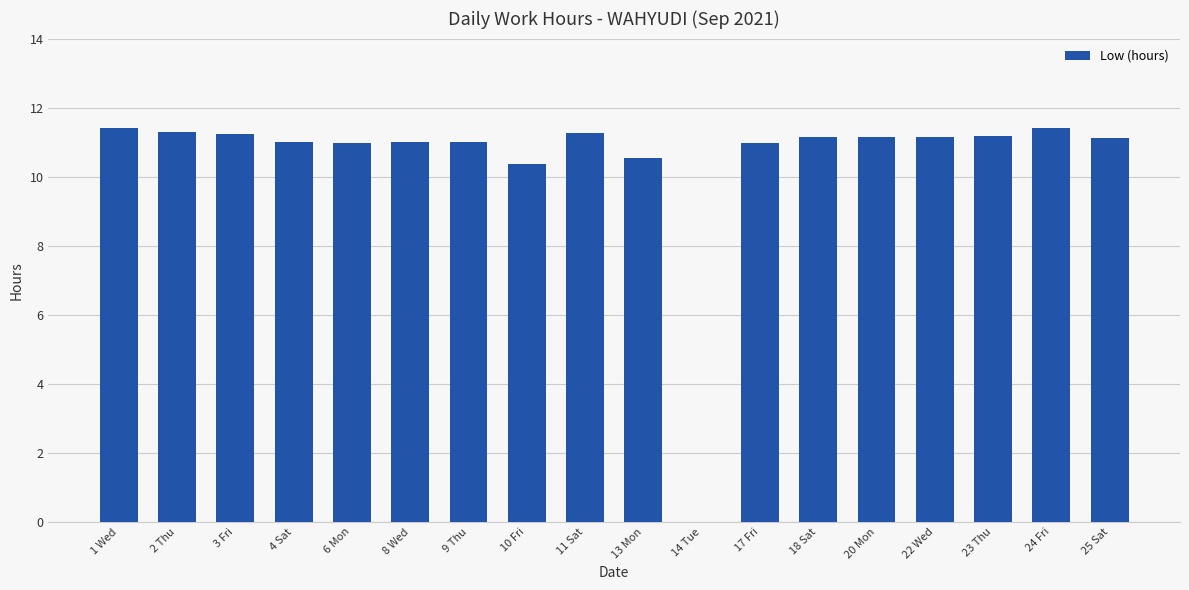

What is the average value?

10.5